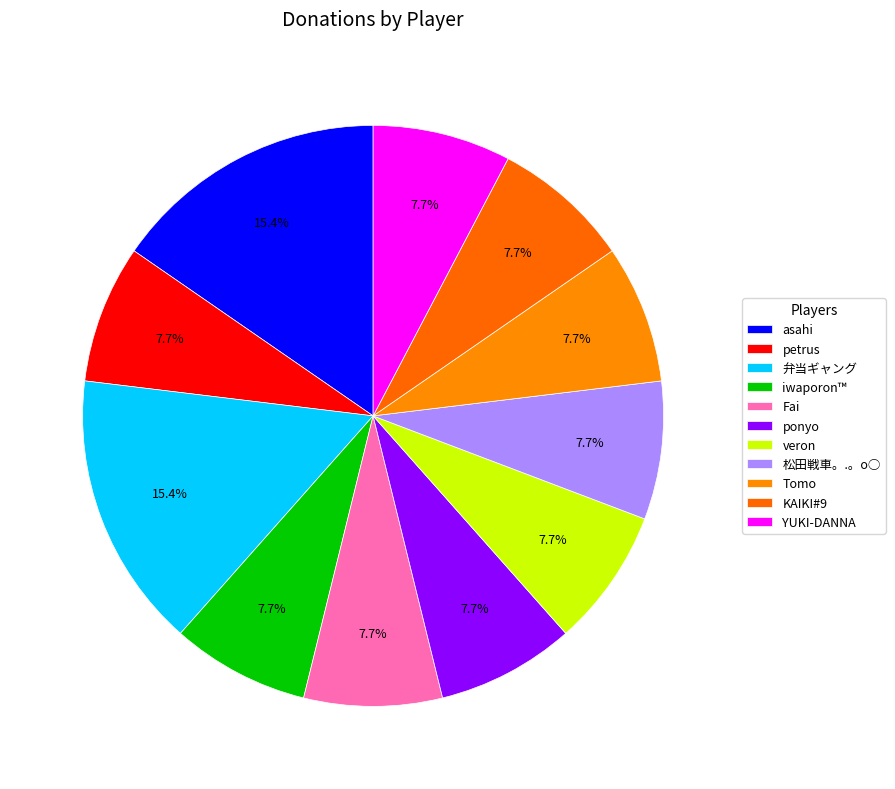

How many slices are in this pie chart?

11